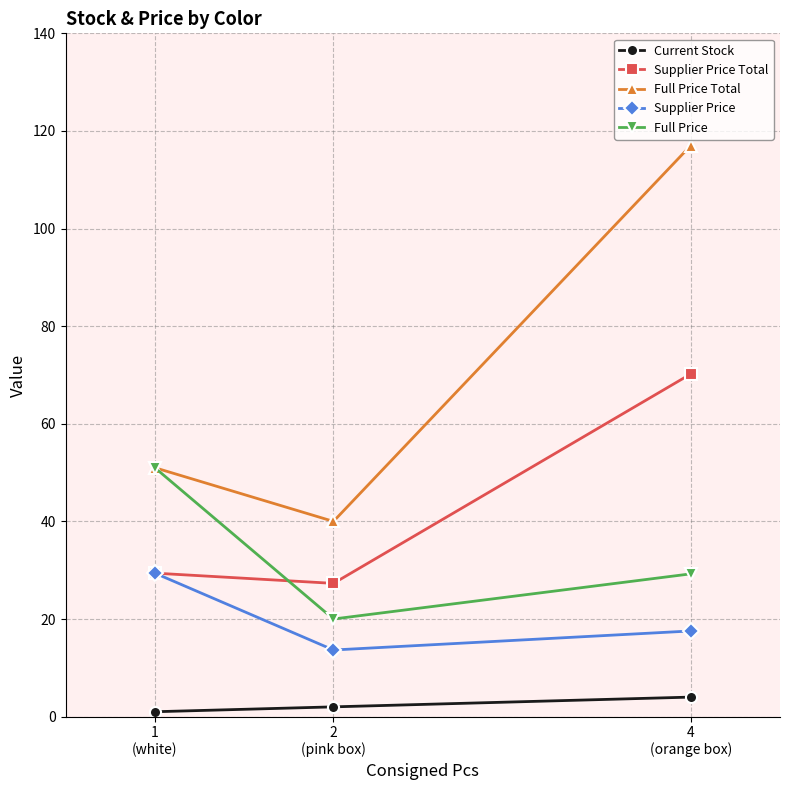

Which category has the highest value in the Full Price series?

1
(white)